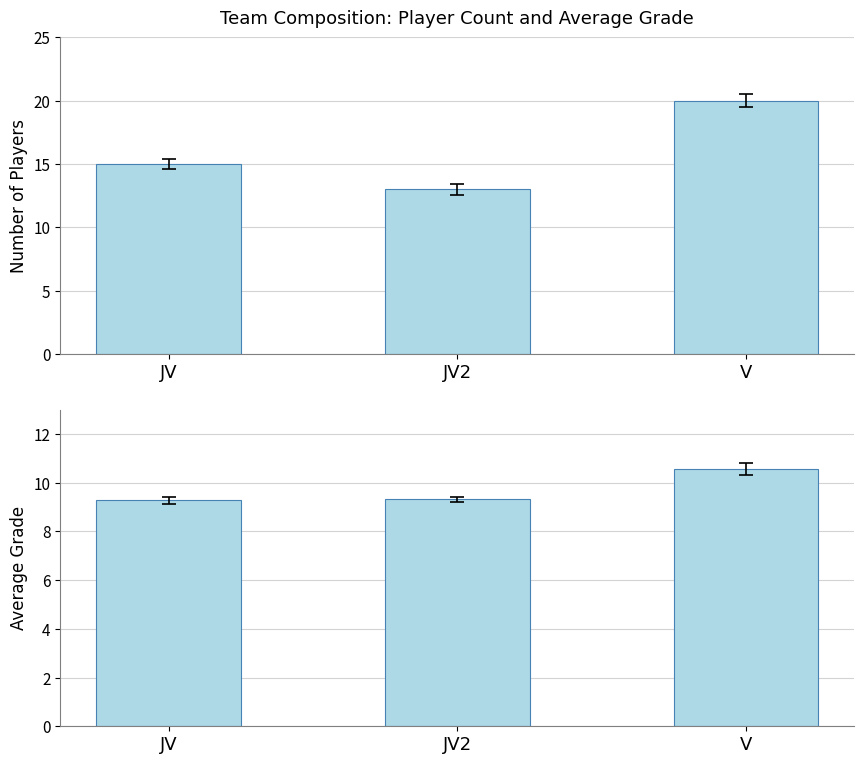

Reading left to right, list all the values displayed in this chart.

Player Count: 15.0	13.0	20.0
Avg Grade: 9.3	9.3	10.6